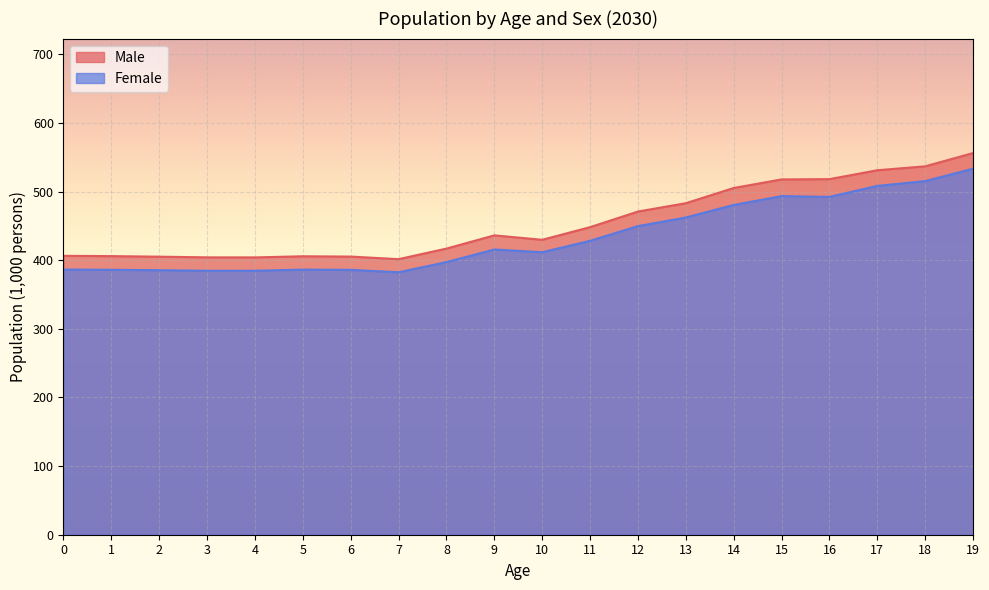

True or false: Male and Female intersect in this chart.

False